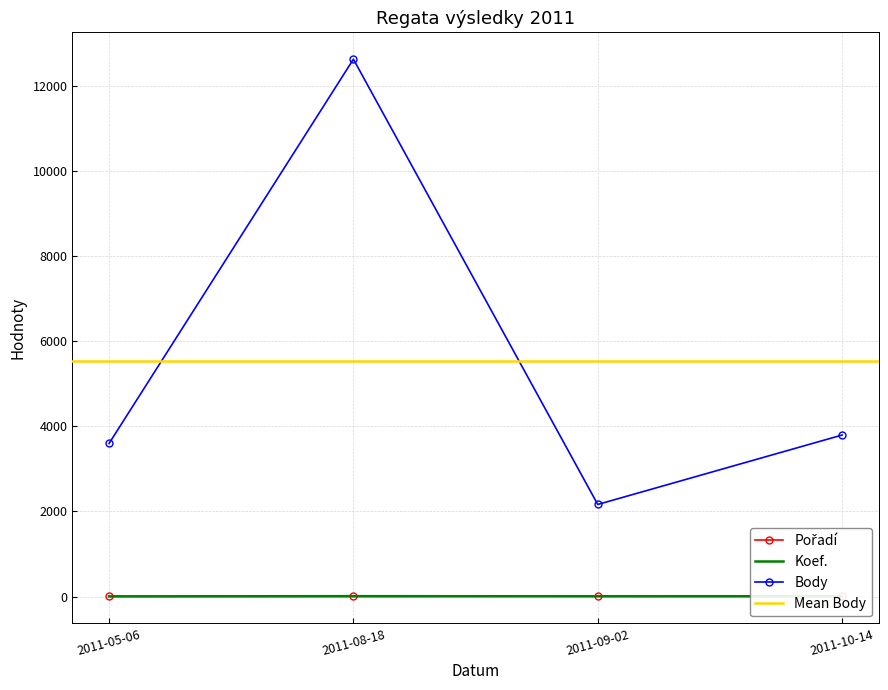

After their last crossing, which series has the higher values: Pořadí or Koef.?

Pořadí